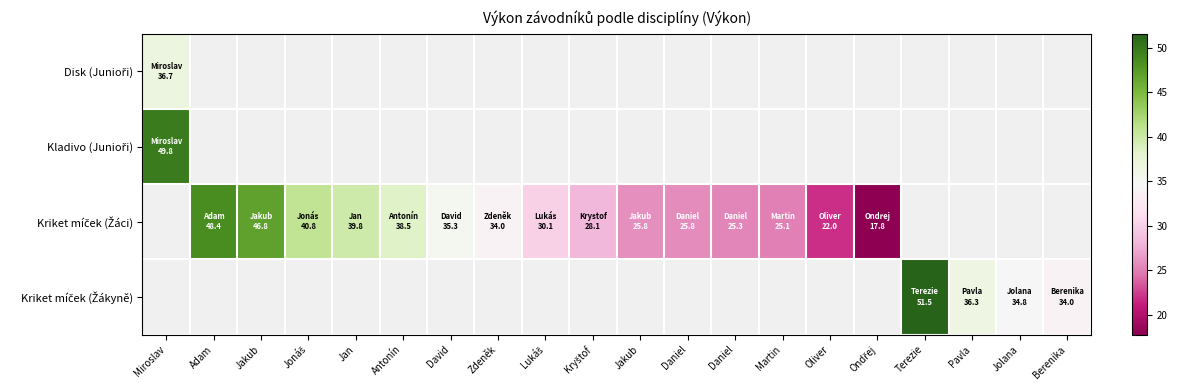

What is the maximum value for Disk (Junioři)?

36.7